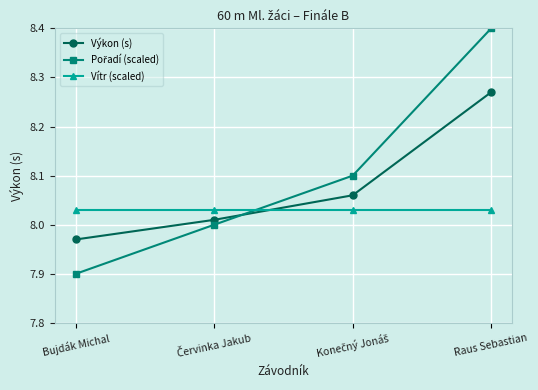

Which label corresponds to the largest value in the chart?

Raus Sebastian